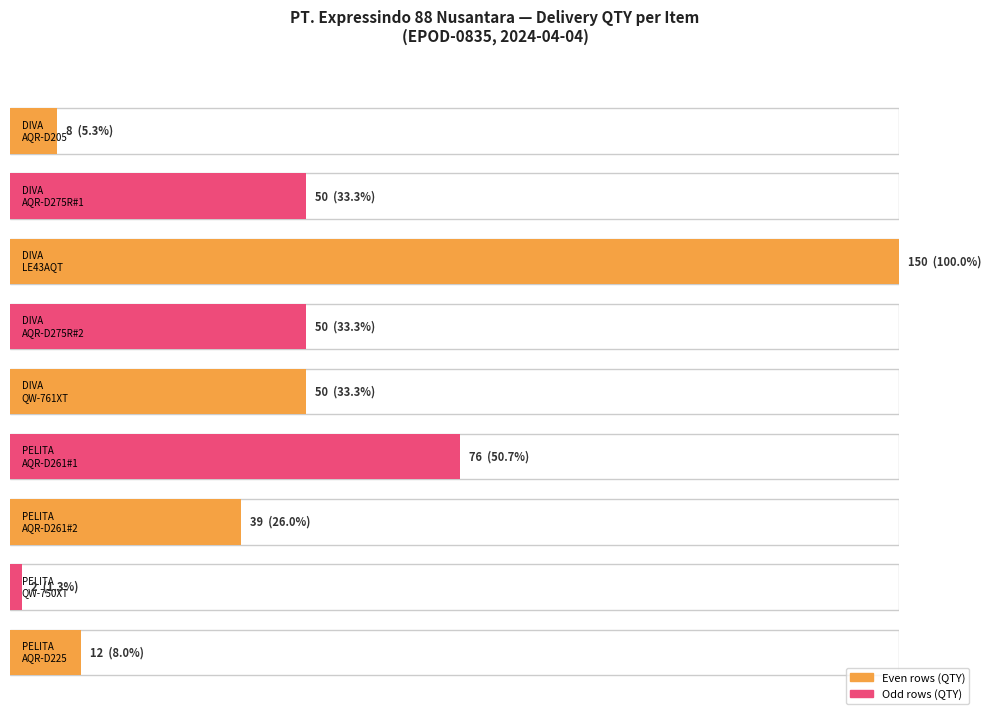

Is it true that QTY equals 79 at CV DIVA ELEKTRONIK SUKSES
(AQR-D275R #2)?

False